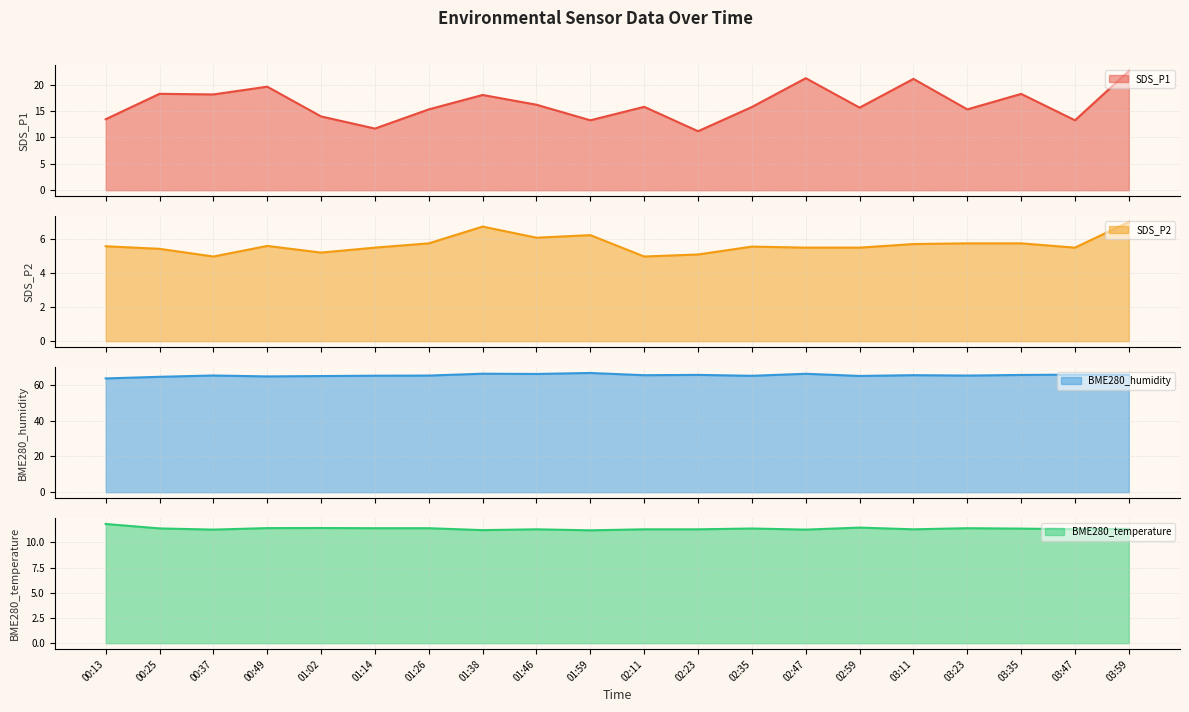

What is the spread (max minus min) of values at 01:59?

60.4